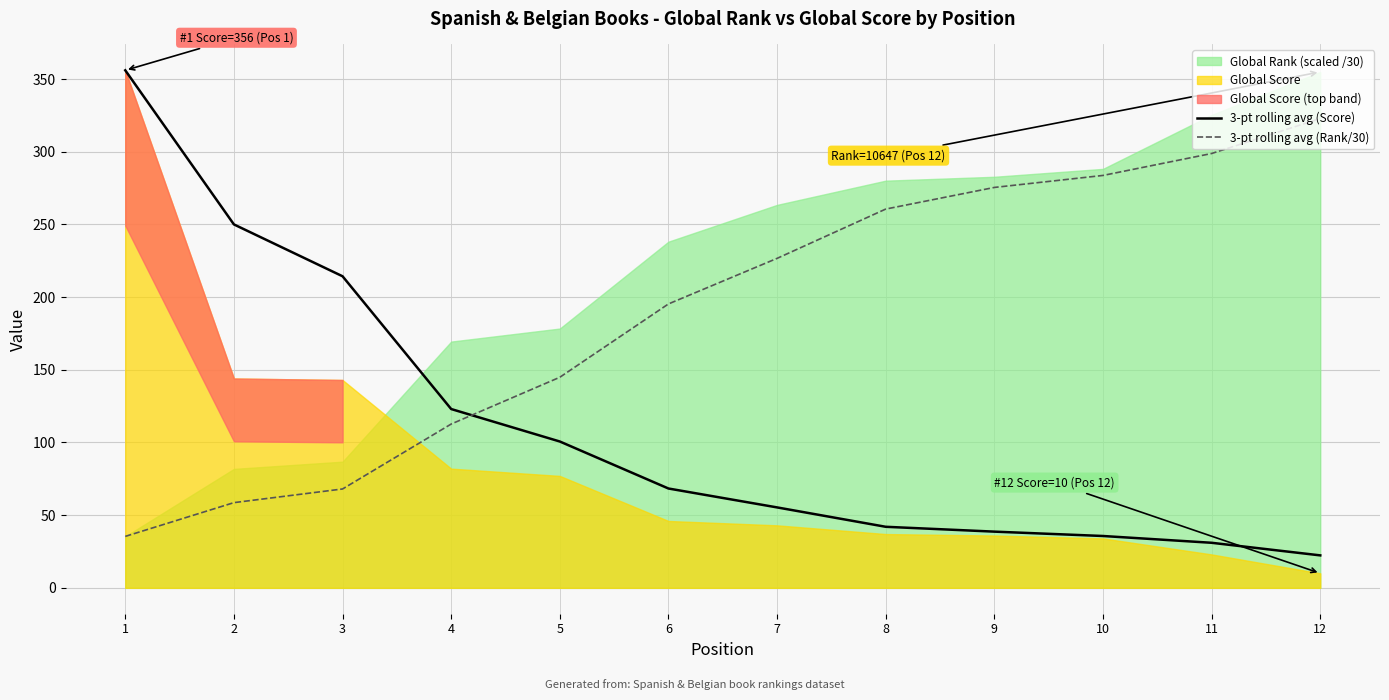

Rank the categories by 3-pt rolling avg (Rank/30) value from highest to lowest.

12, 11, 10, 9, 8, 7, 6, 5, 4, 3, 2, 1